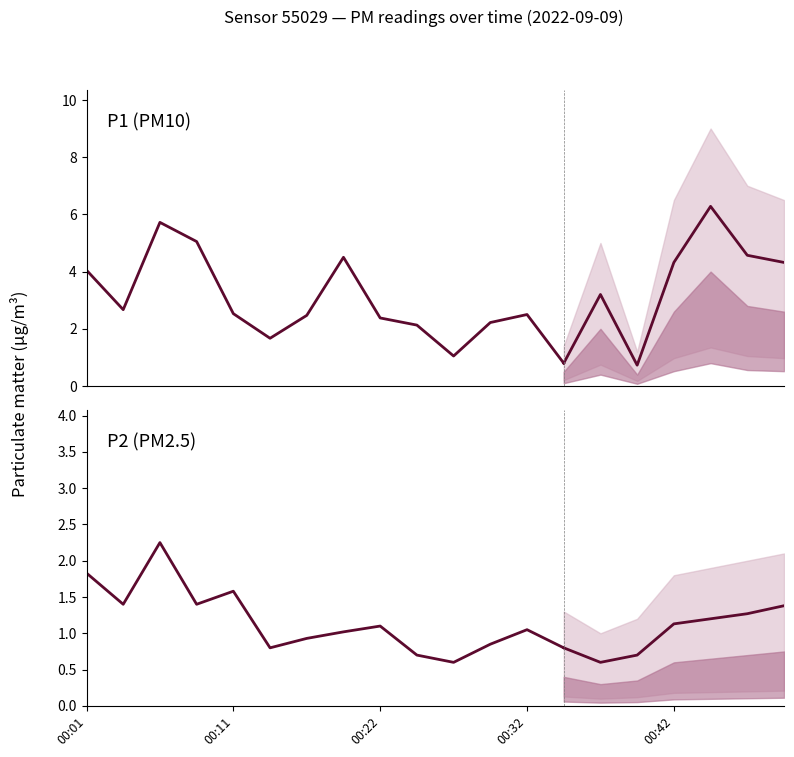

True or false: P1 historical and P2 historical intersect in this chart.

False